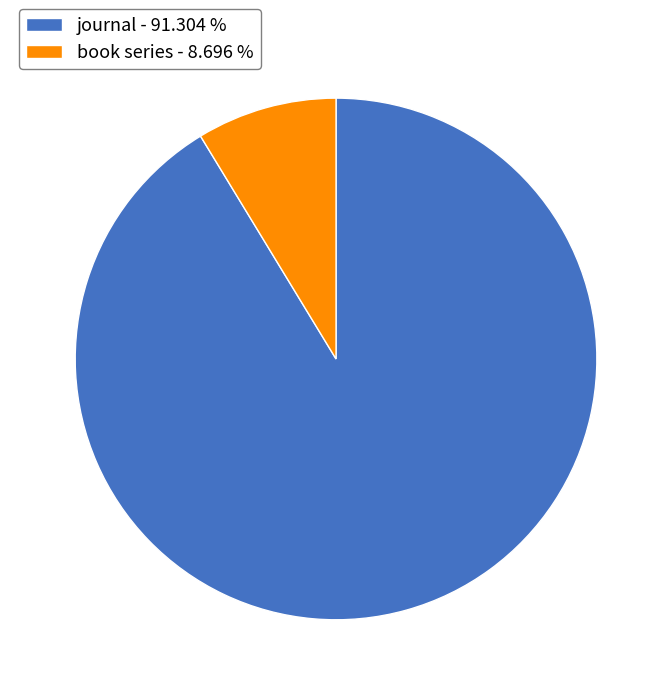

Rank the categories by value from lowest to highest.

book series, journal